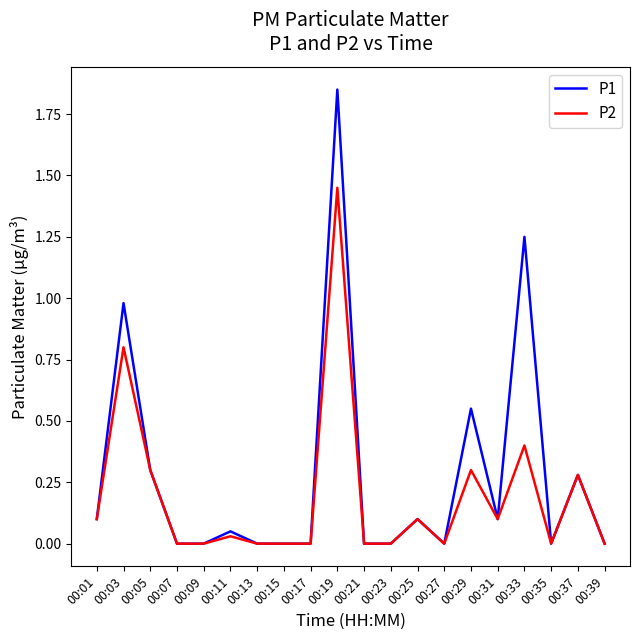

At which category does the chart reach its peak across all series?

00:19